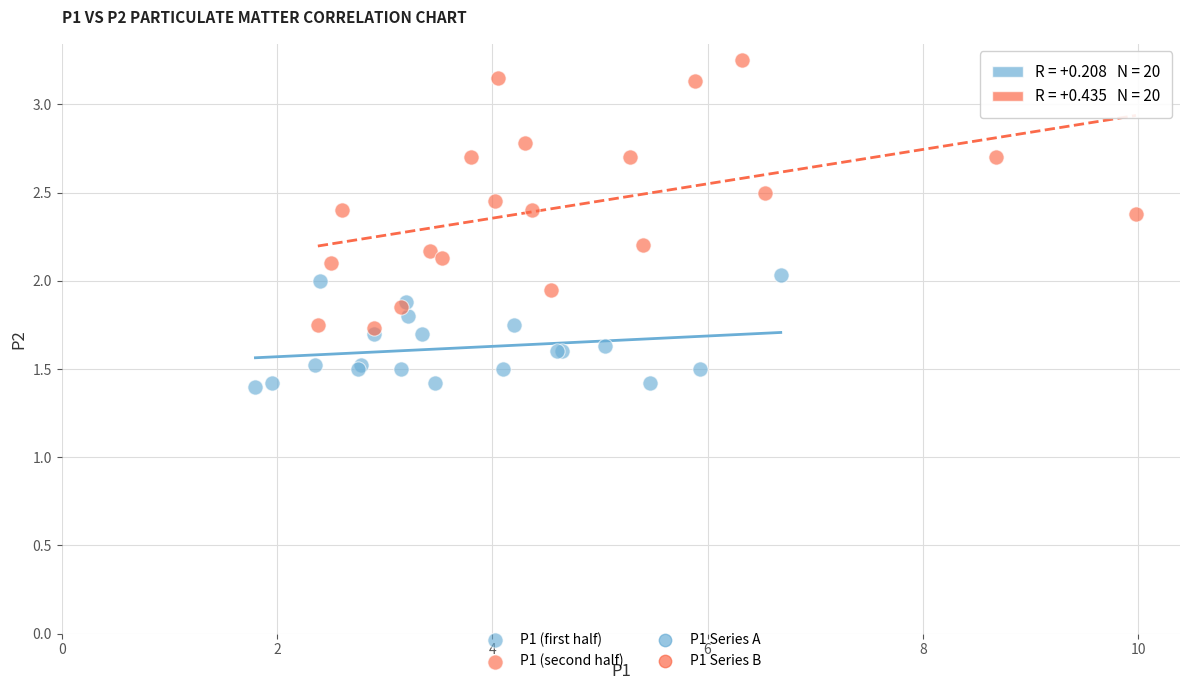

Which series reaches the minimum Y coordinate?

P1 (first half)